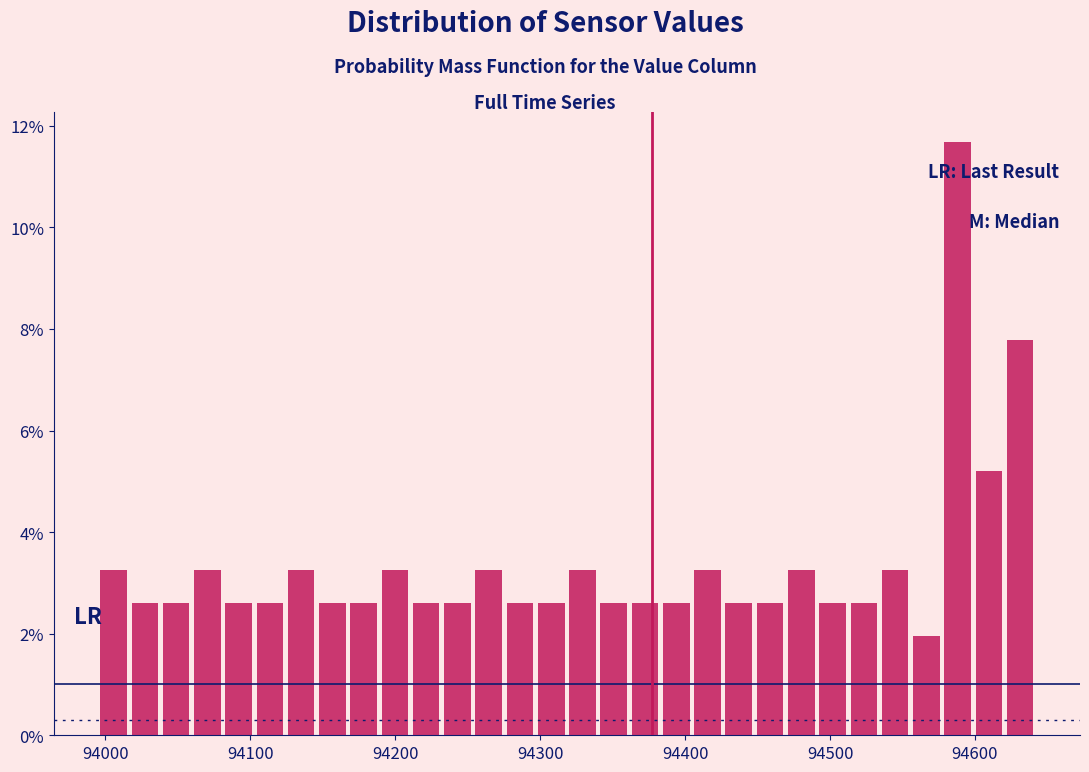

Read against the x-axis, roughly where is the centre of the tallest bar?

94590